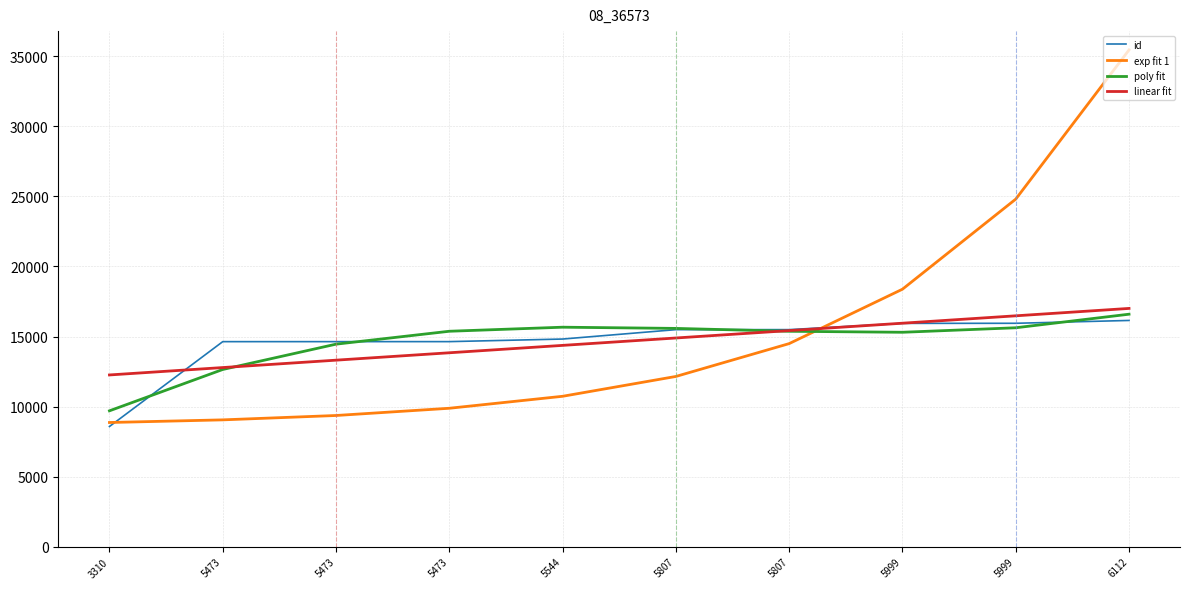

How many lines are shown in the chart?

4